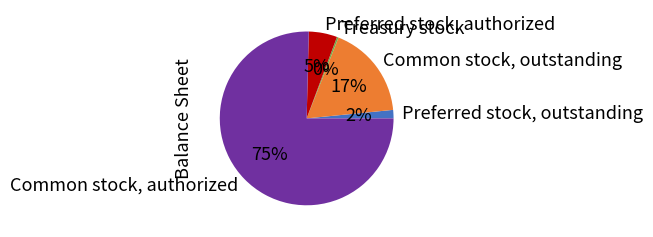

To the nearest percent, what is the difference between the Common stock, outstanding and Treasury stock slice percentages?

17%